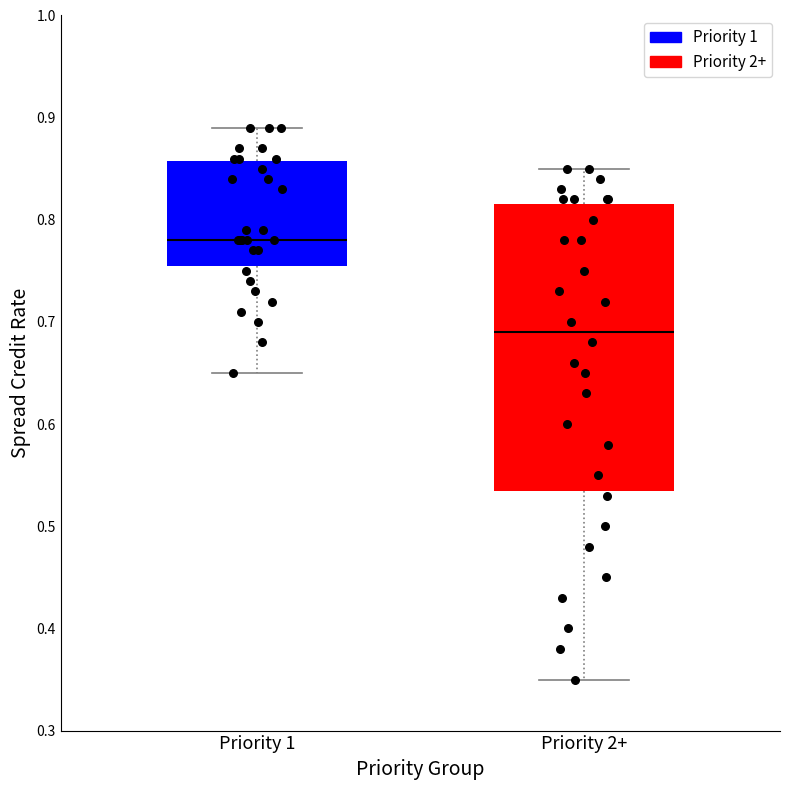

Where does the median line of the box for Priority 1 sit on the y-axis? The values are not printed on the chart, so give them approximately, as read against the axis.

0.78